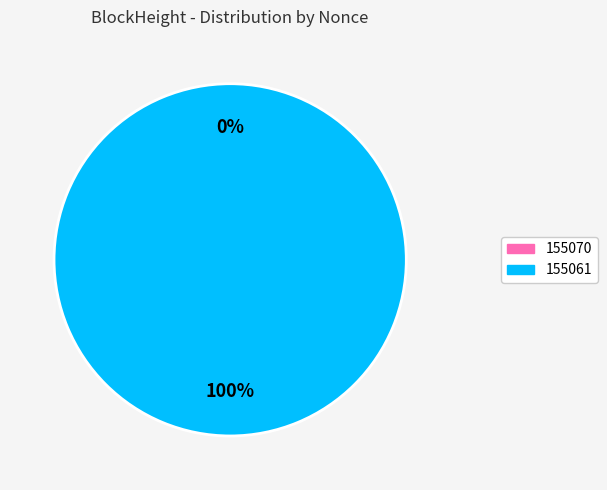

The 155061 slice represents 88% of the pie. True or false?

False